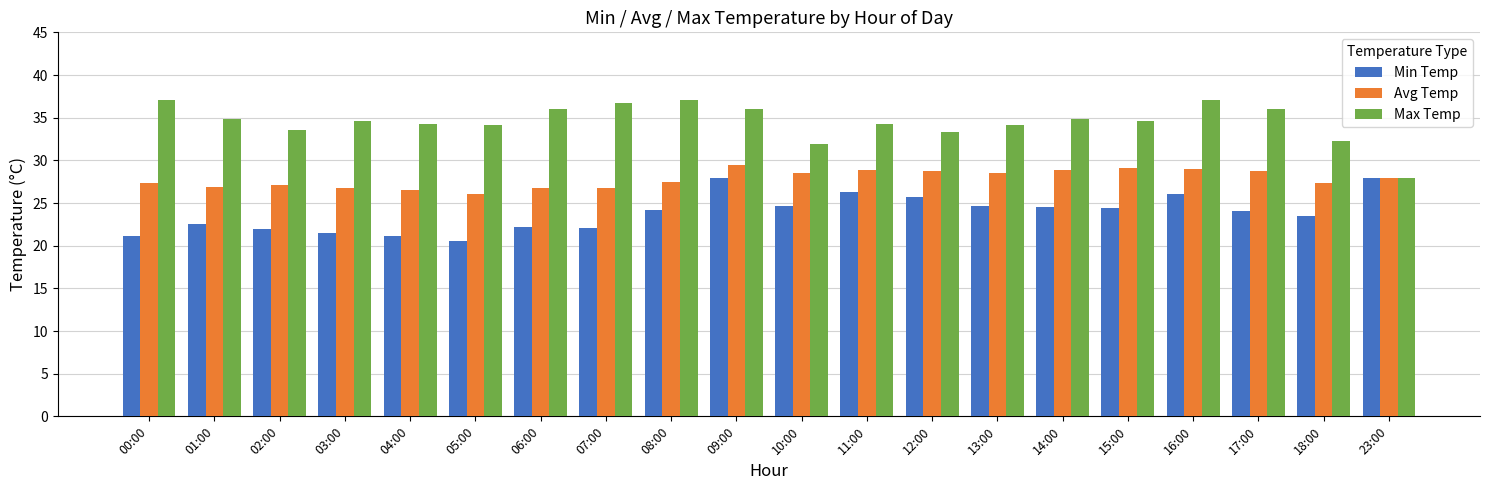

Does the chart contain any negative values?

No